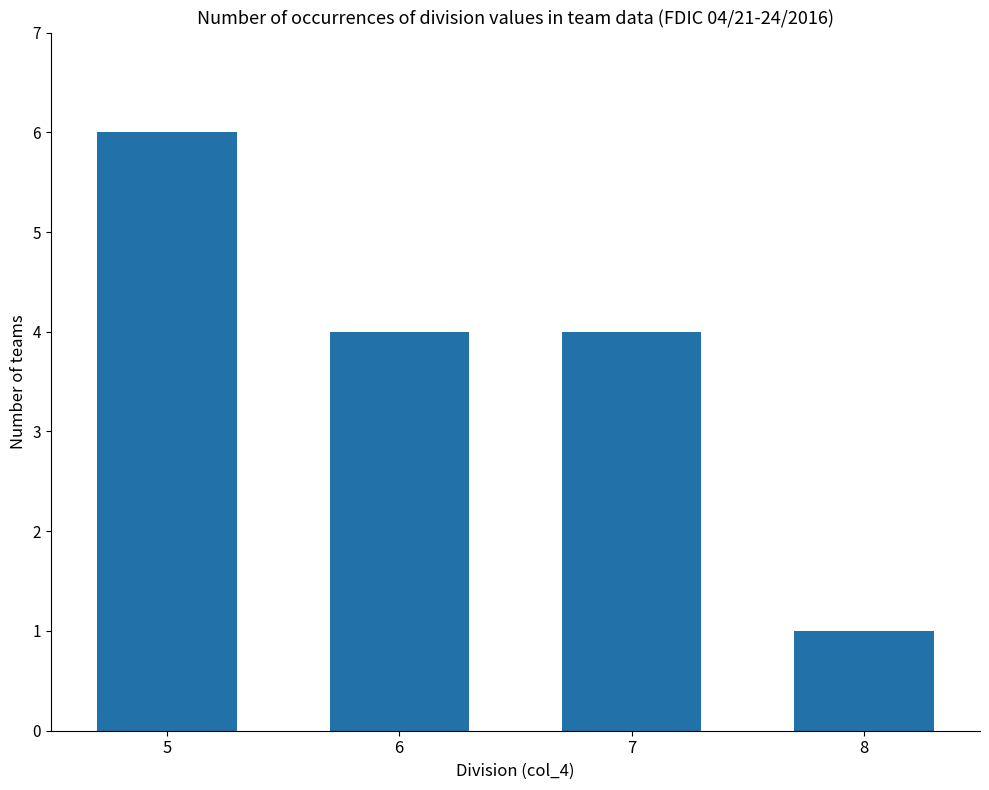

Is it true that the value at 5 is 8?

False